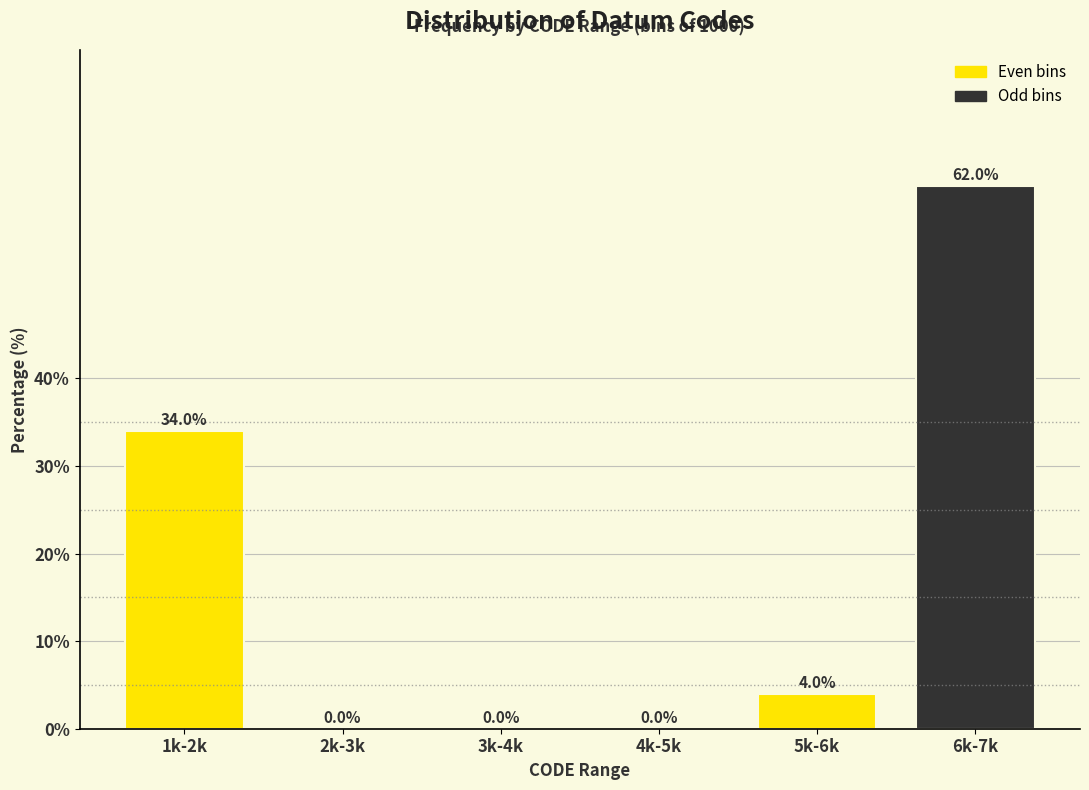

Reading left to right, what are all the values shown in this chart?

1k-2k=34	2k-3k=0	3k-4k=0	4k-5k=0	5k-6k=4	6k-7k=62